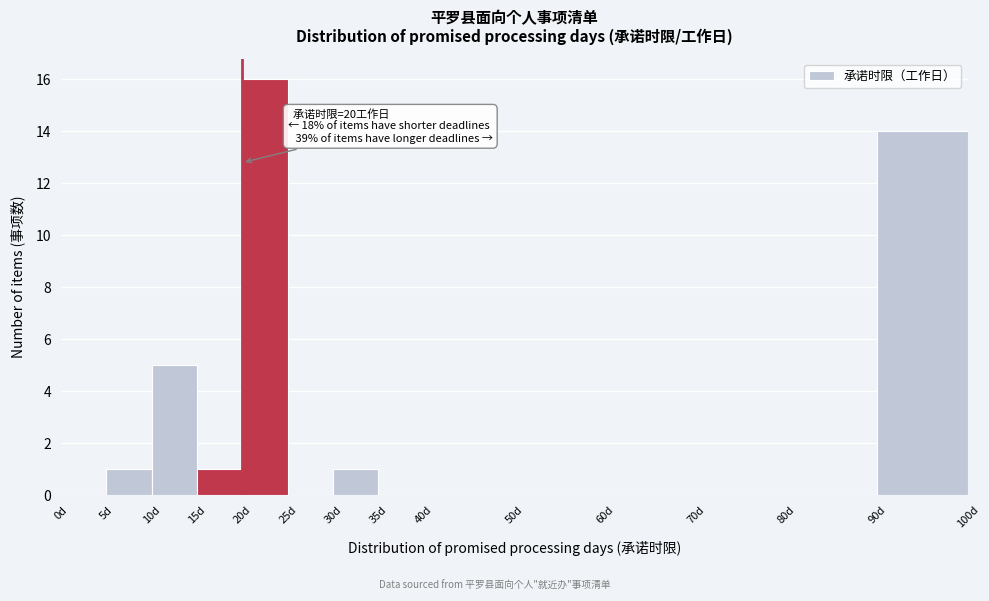

Which range on the x-axis has the tallest bar?

20 to 25